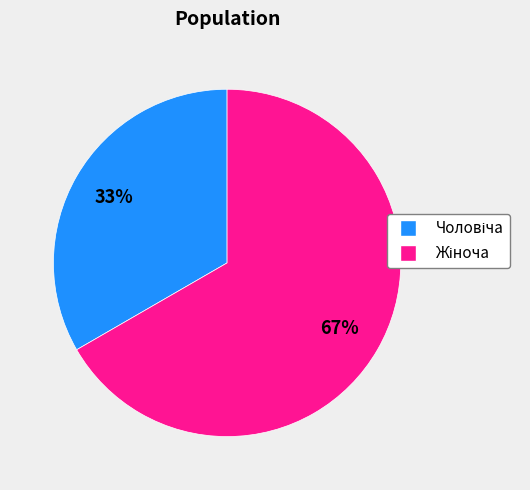

How many segments does this pie chart have?

2